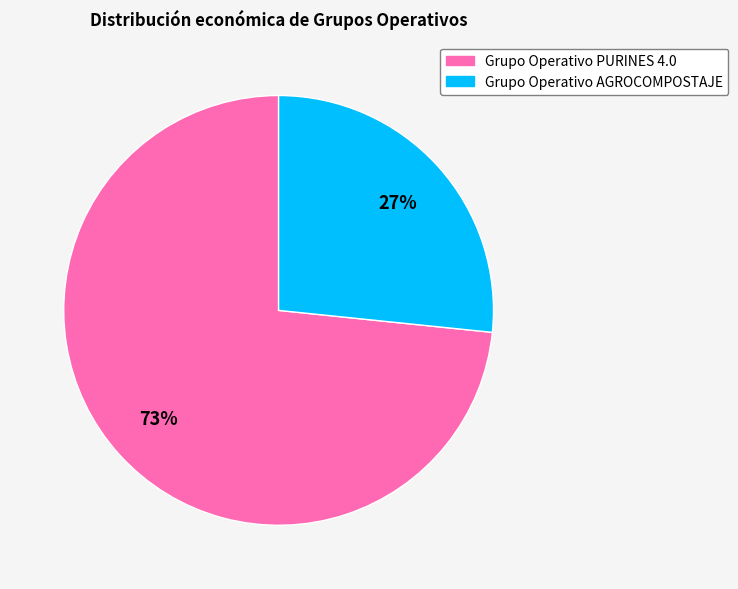

True or false: Grupo Operativo PURINES 4.0 accounts for 63% of the total.

False